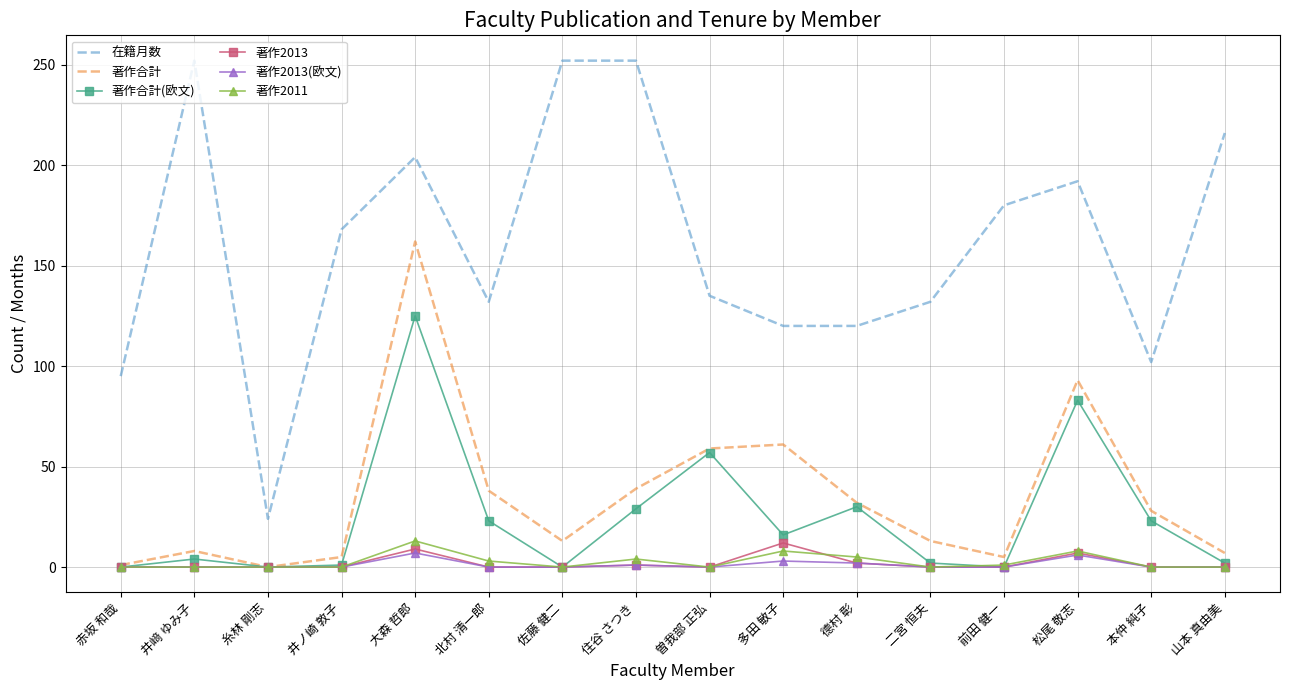

What are all the series names shown in the legend?

在籍月数, 著作合計, 著作合計(欧文), 著作2013, 著作2013(欧文), 著作2011